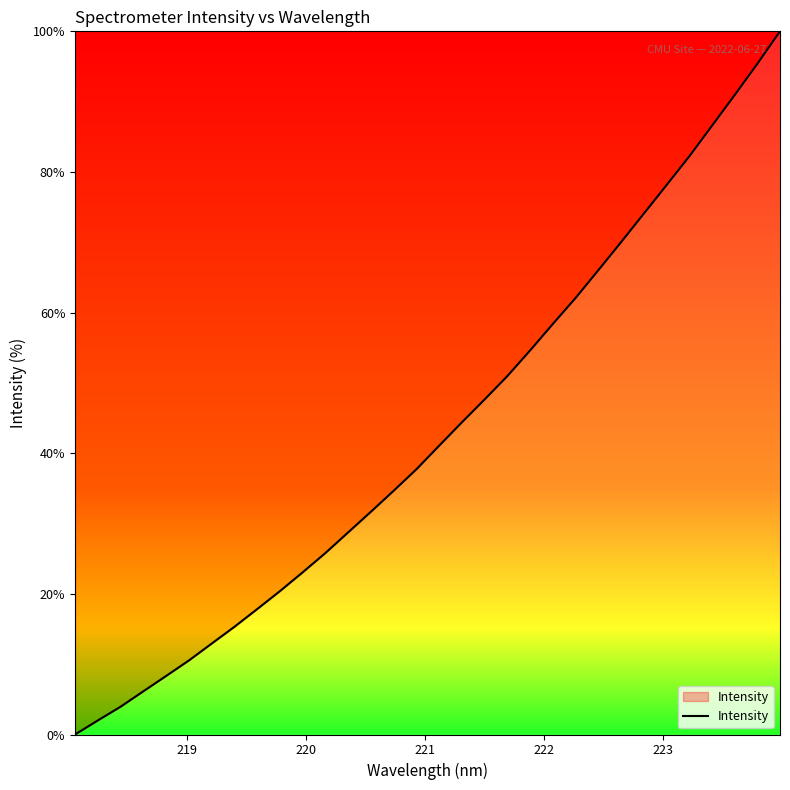

Reading right to left, what are all the values shown in this chart?

100.0	95.4	90.9	86.5	82.2	78.1	74.0	70.0	66.0	62.1	58.4	54.6	51.0	47.6	44.4	41.1	37.7	34.7	31.7	28.7	25.8	23.1	20.4	17.8	15.3	12.9	10.5	8.3	6.1	3.9	2.0	0.0